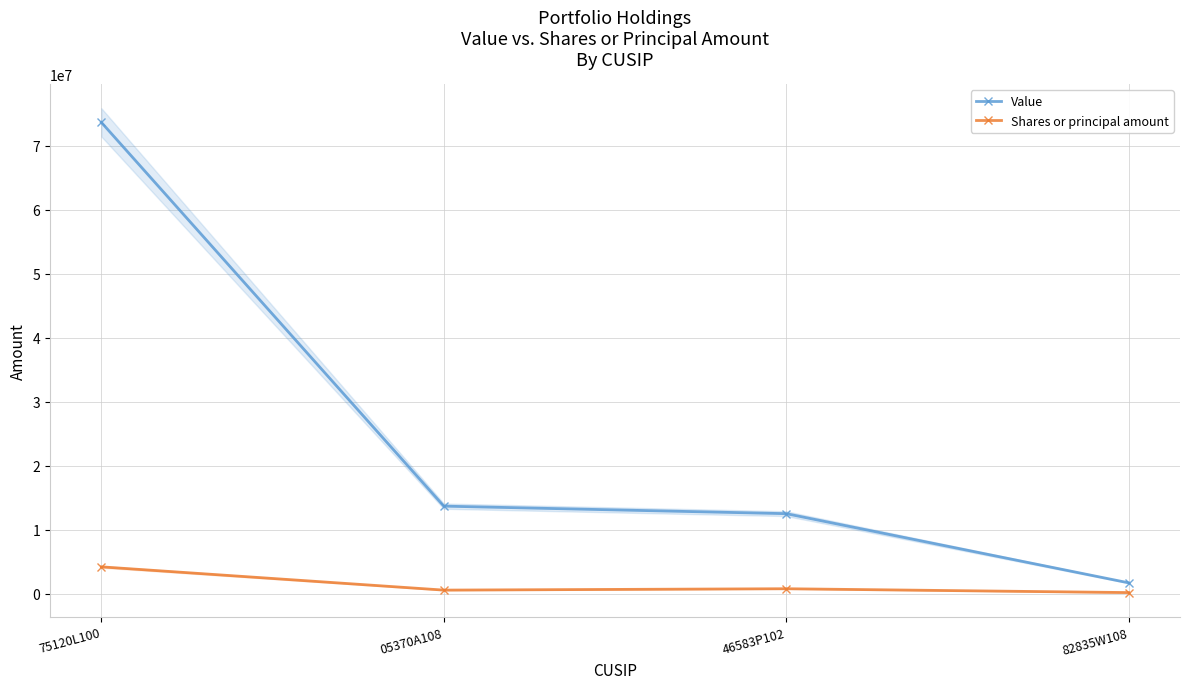

What is the label of the 4th point from the right?

75120L100